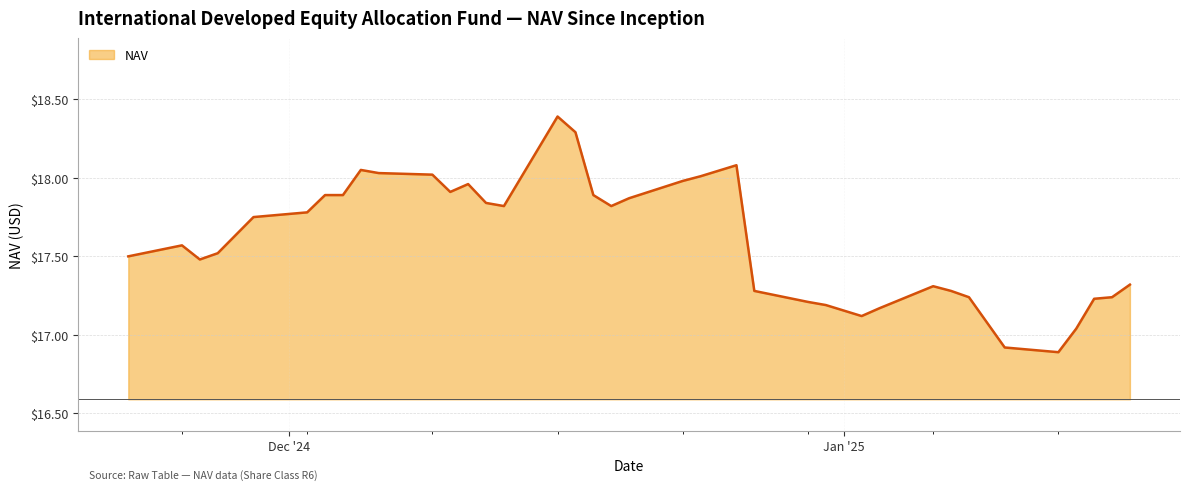

How many distinct data groups are displayed?

1